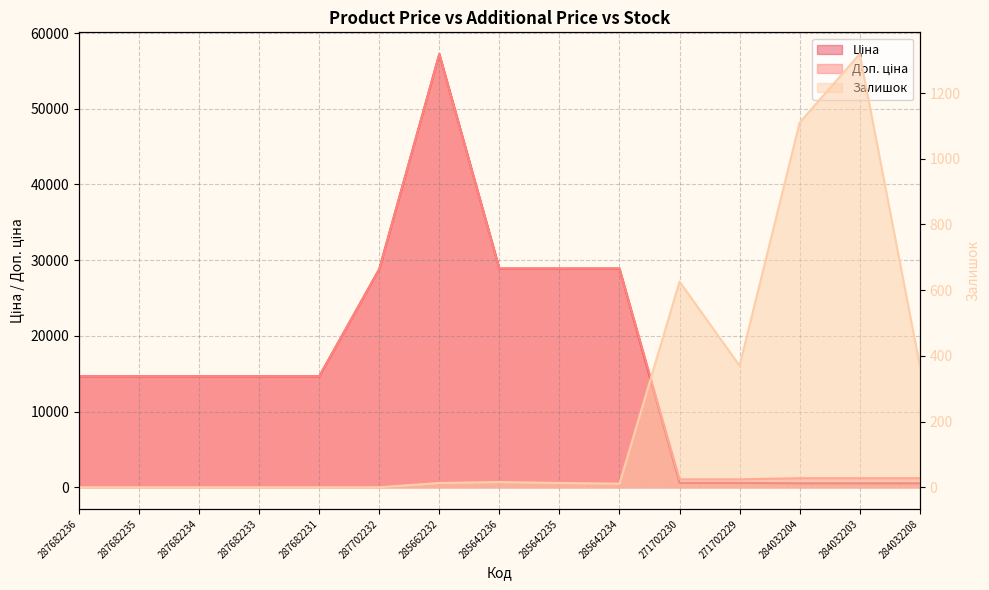

Reading left to right, what are all the values shown in this chart?

Ціна: 287682236=14649.6	287682235=14649.6	287682234=14649.6	287682233=14649.6	287682231=14649.6	287702232=28821.8	285662232=57235.5	285642236=28890.3	285642235=28890.3	285642234=28890.3	271702230=571.6	271702229=571.6	284032204=522.2	284032203=522.2	284032208=522.2
Доп. ціна: 287682236=14649.6	287682235=14649.6	287682234=14649.6	287682233=14649.6	287682231=14649.6	287702232=28821.8	285662232=57235.5	285642236=28890.3	285642235=28890.3	285642234=28890.3	271702230=1048.0	271702229=1048.0	284032204=1197.0	284032203=1197.0	284032208=1197.0
Залишок: 287682236=0.0	287682235=0.0	287682234=0.0	287682233=0.0	287682231=0.0	287702232=0.0	285662232=13.0	285642236=16.0	285642235=13.0	285642234=11.0	271702230=626.0	271702229=370.0	284032204=1110.0	284032203=1319.0	284032208=371.0